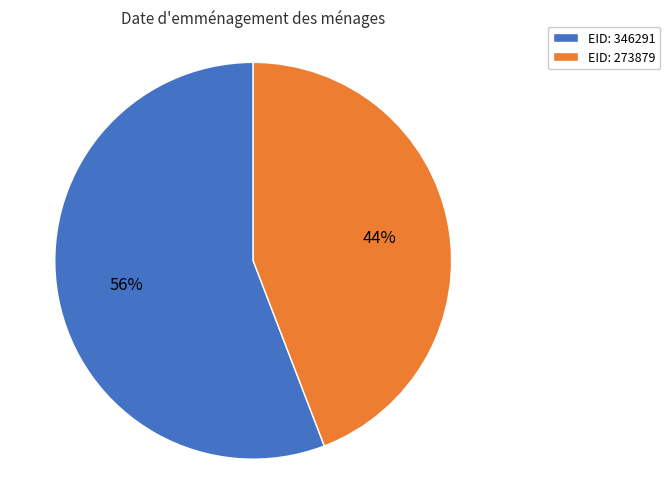

Which category has the biggest portion of the pie?

EID: 346291